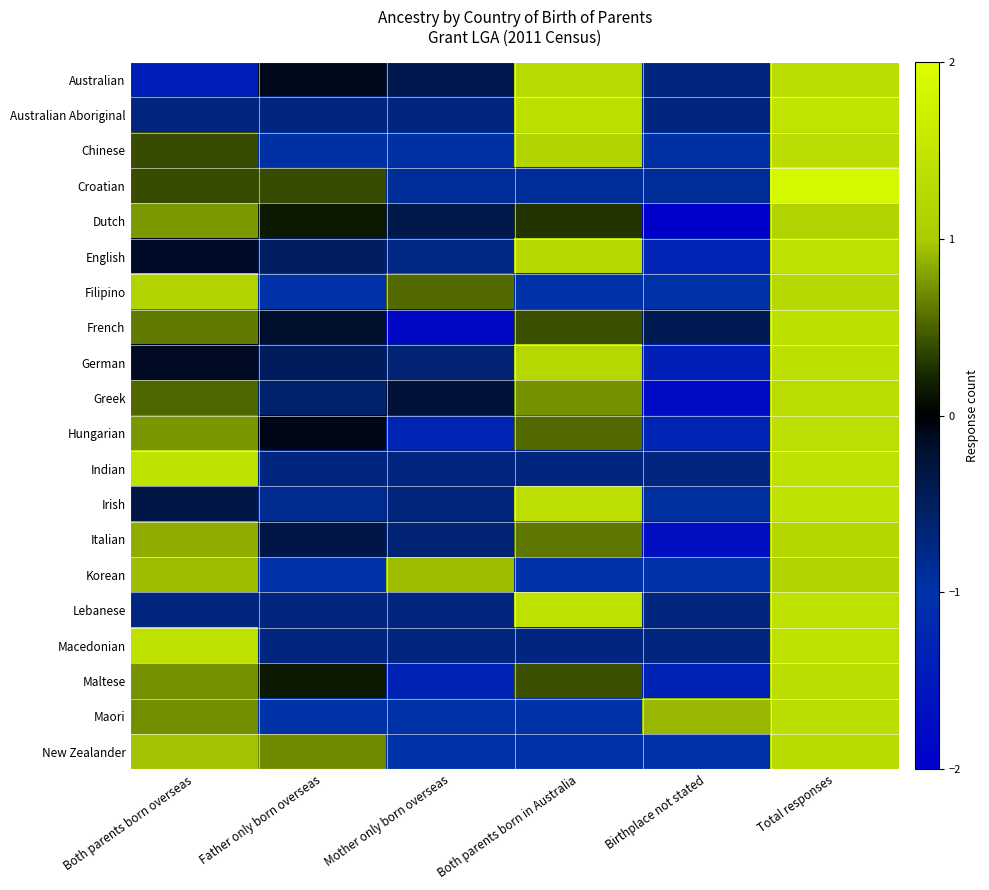

Count the number of data series in this chart.

20